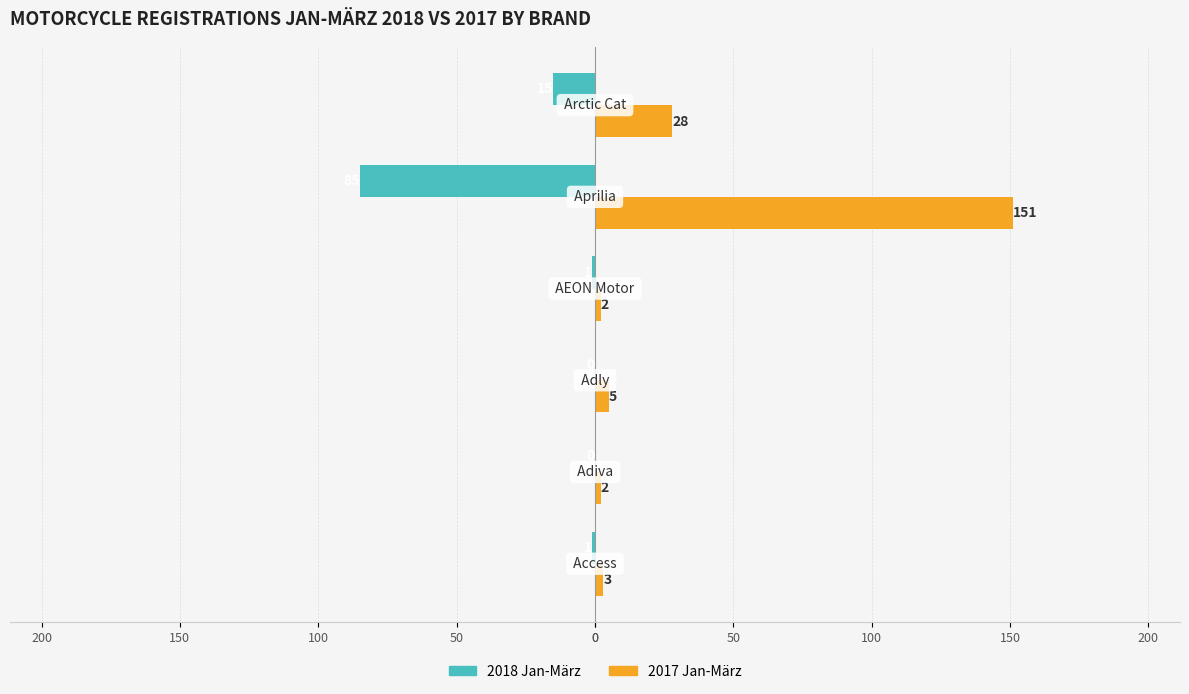

What are all the series names shown in the legend?

2018 Jan-März, 2017 Jan-März